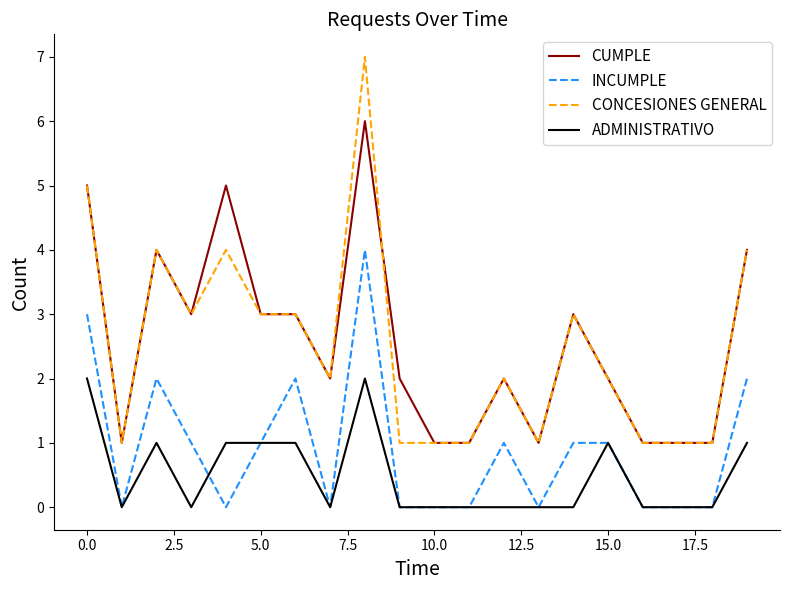

What is the difference between the maximum and minimum values in the CONCESIONES GENERAL series?

6